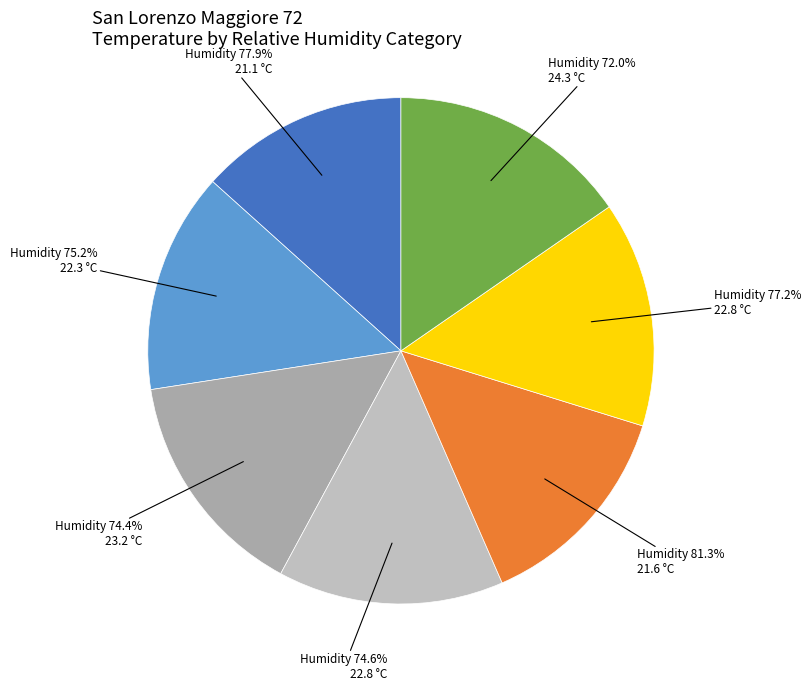

Does 72.0% represent more than half of the total?

No